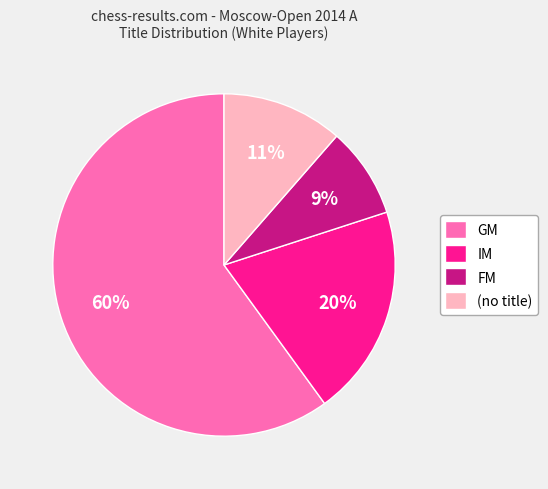

Combined, do FM and (no title) account for over 50%?

No